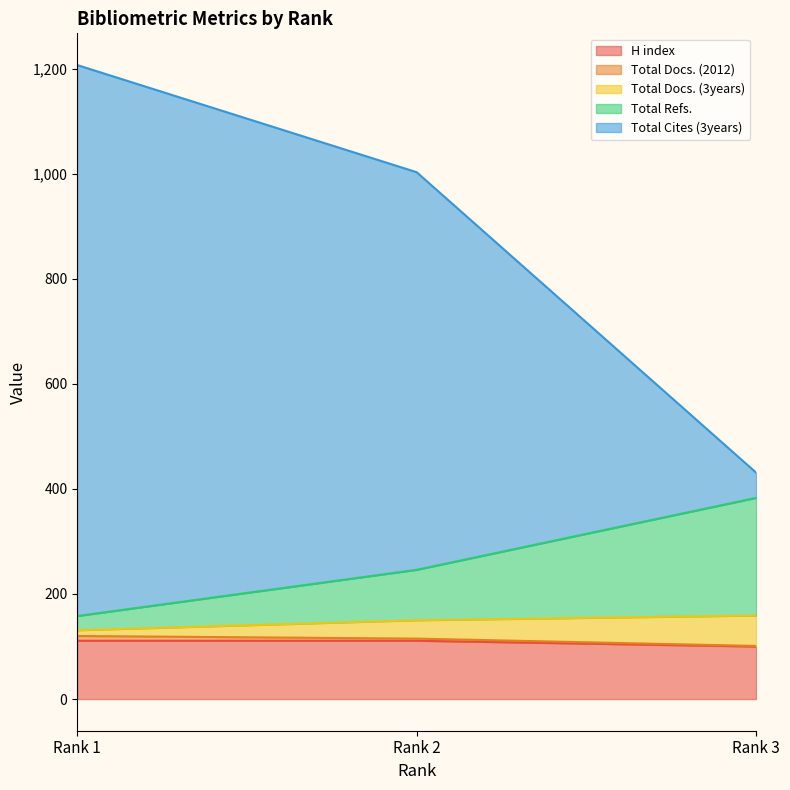

What is the greatest value displayed?

1207